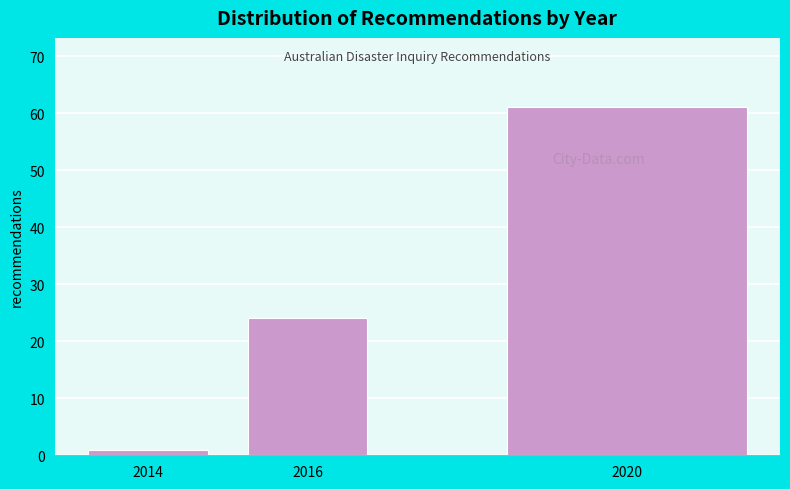

Reading left to right, extract all data points from this chart.

2014=1	2016=24	2020=61